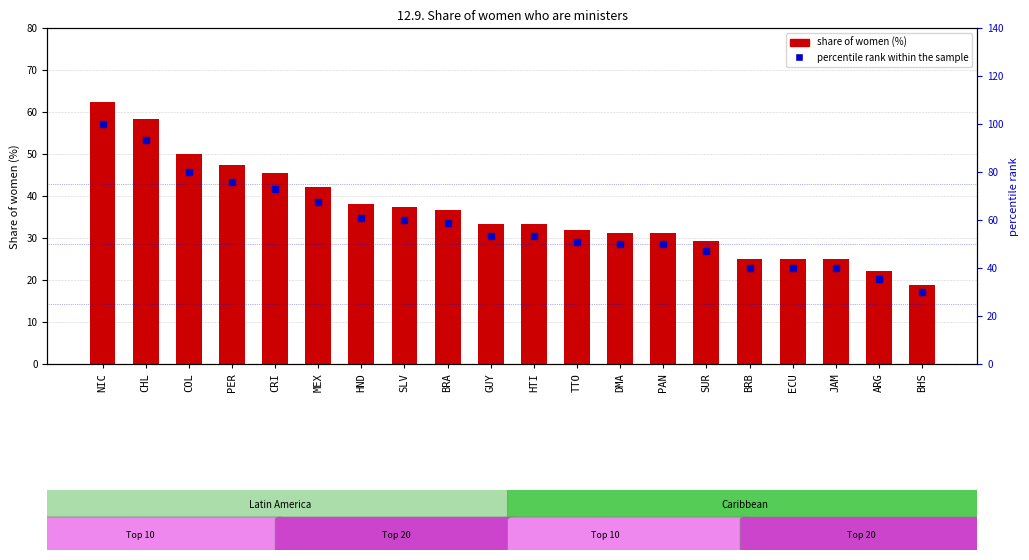

Read the percentile rank within the sample value at PAN.

50.1